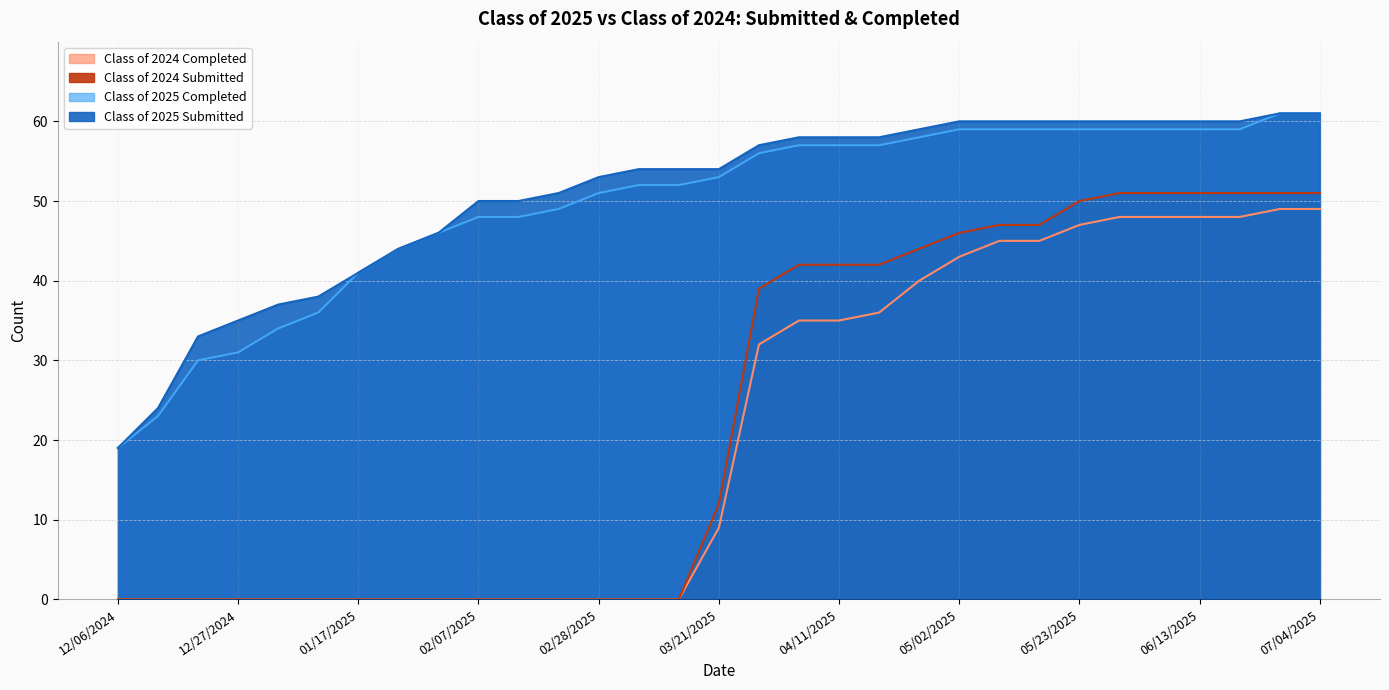

How many lines are shown in the chart?

4